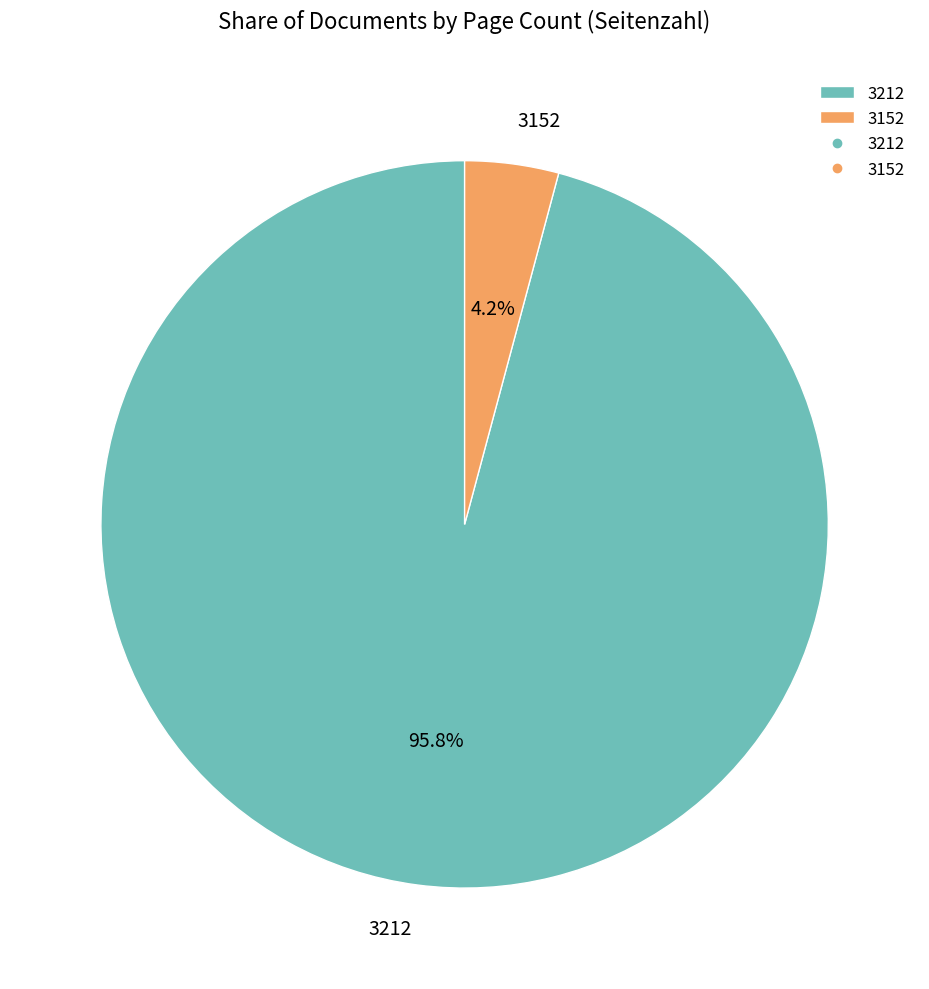

Is it true that 3212 is 96% of the pie?

True